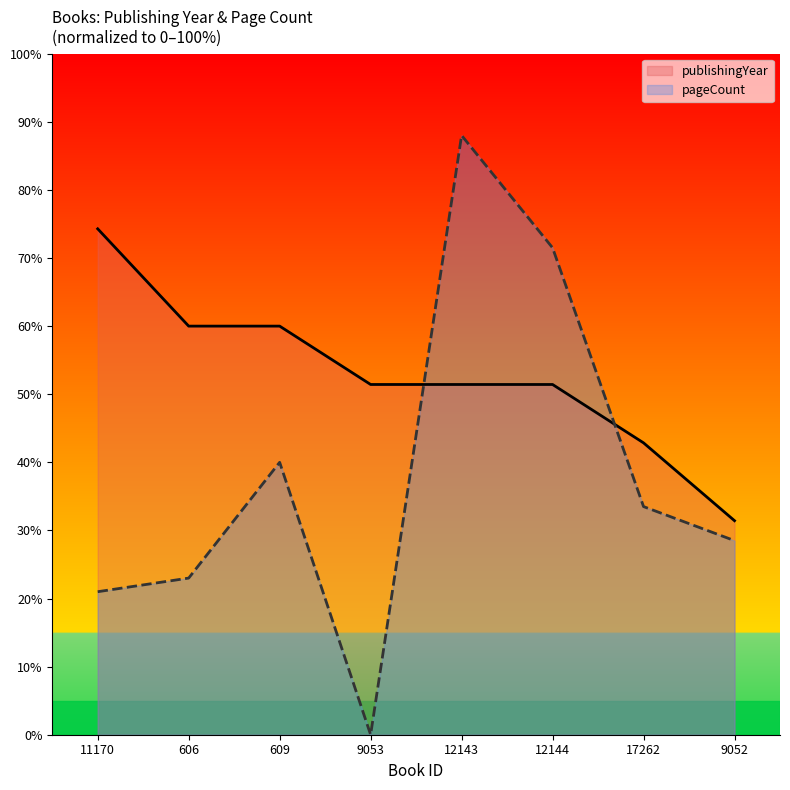

Is it true that publishingYear equals 51.4 at 12144?

True